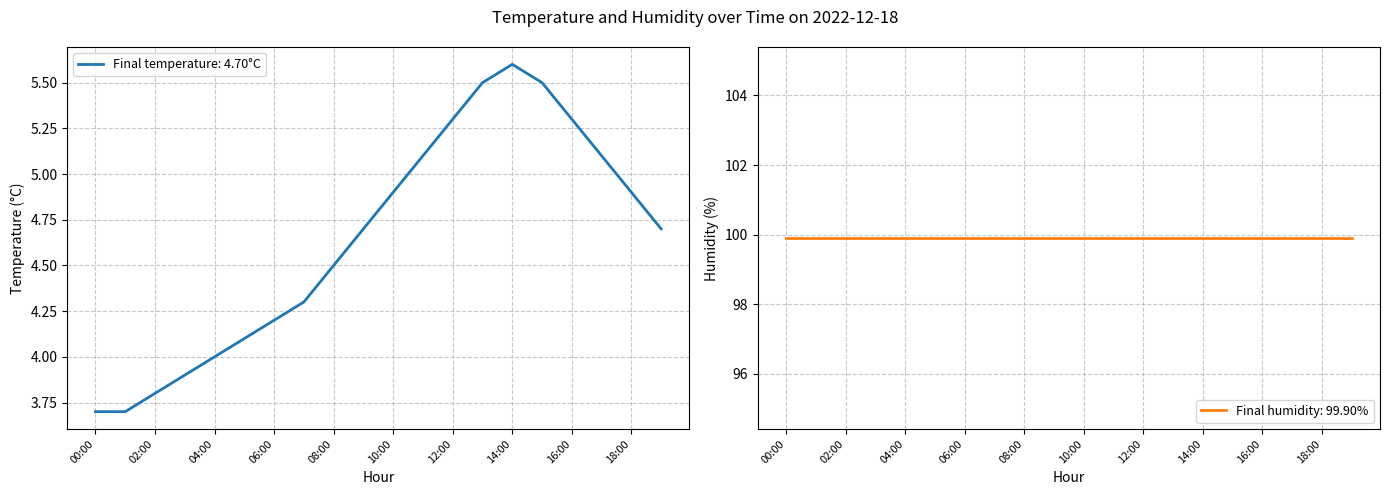

Reading left to right, extract all data points from this chart.

00:00=3.7	01:00=3.7	02:00=3.8	03:00=3.9	04:00=4.0	05:00=4.1	06:00=4.2	07:00=4.3	08:00=4.5	09:00=4.7	10:00=4.9	11:00=5.1	12:00=5.3	13:00=5.5	14:00=5.6	15:00=5.5	16:00=5.3	17:00=5.1	18:00=4.9	19:00=4.7